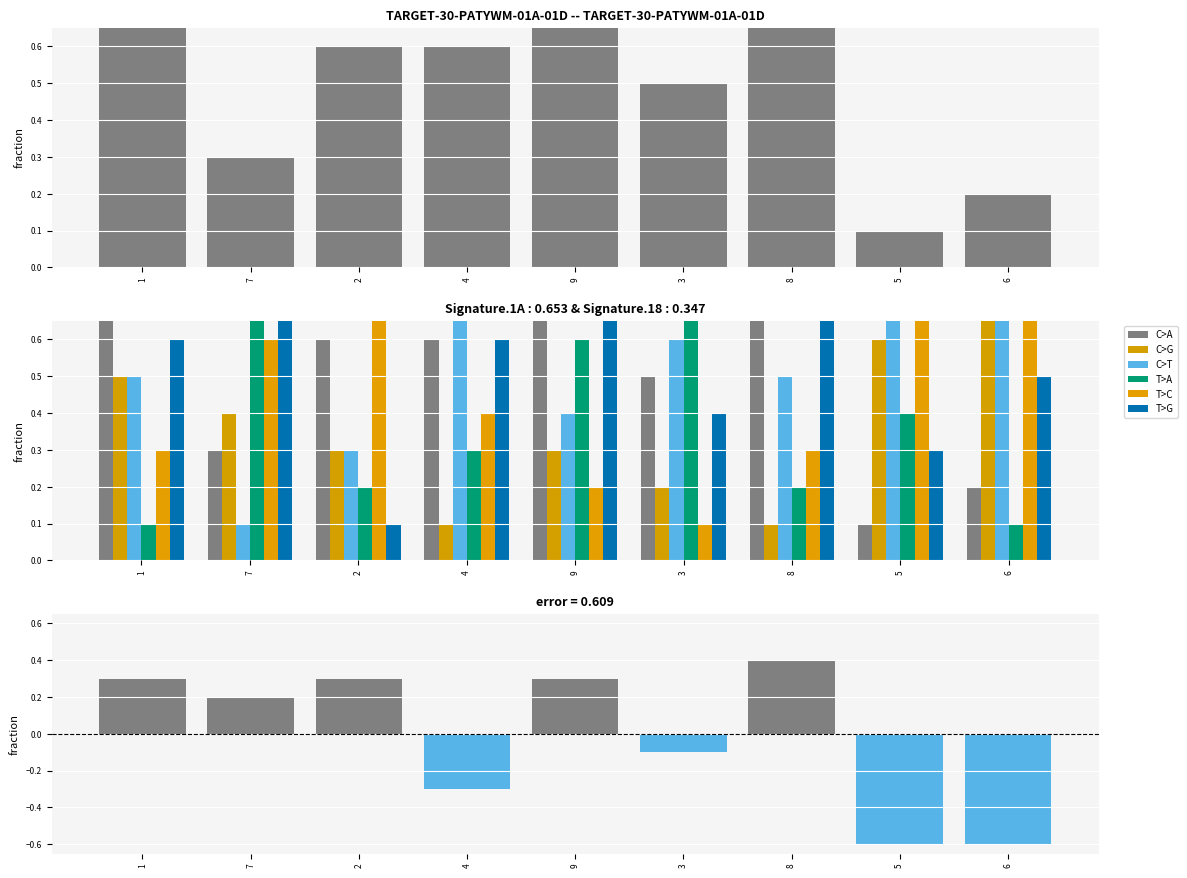

Is it true that col_6 equals 0.4 at 9?

True